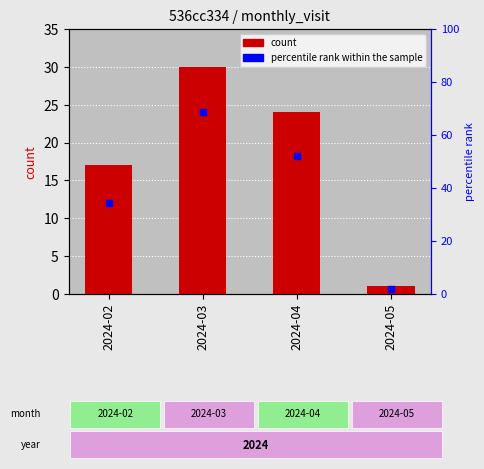

What is the minimum value shown in the chart?

1